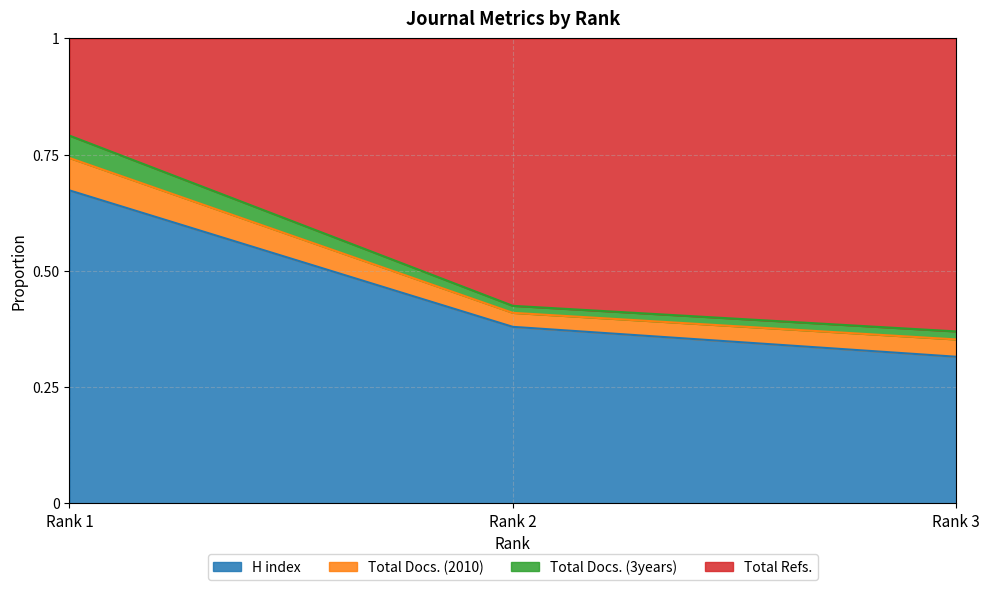

At how many categories does at least one series exceed 0?

3